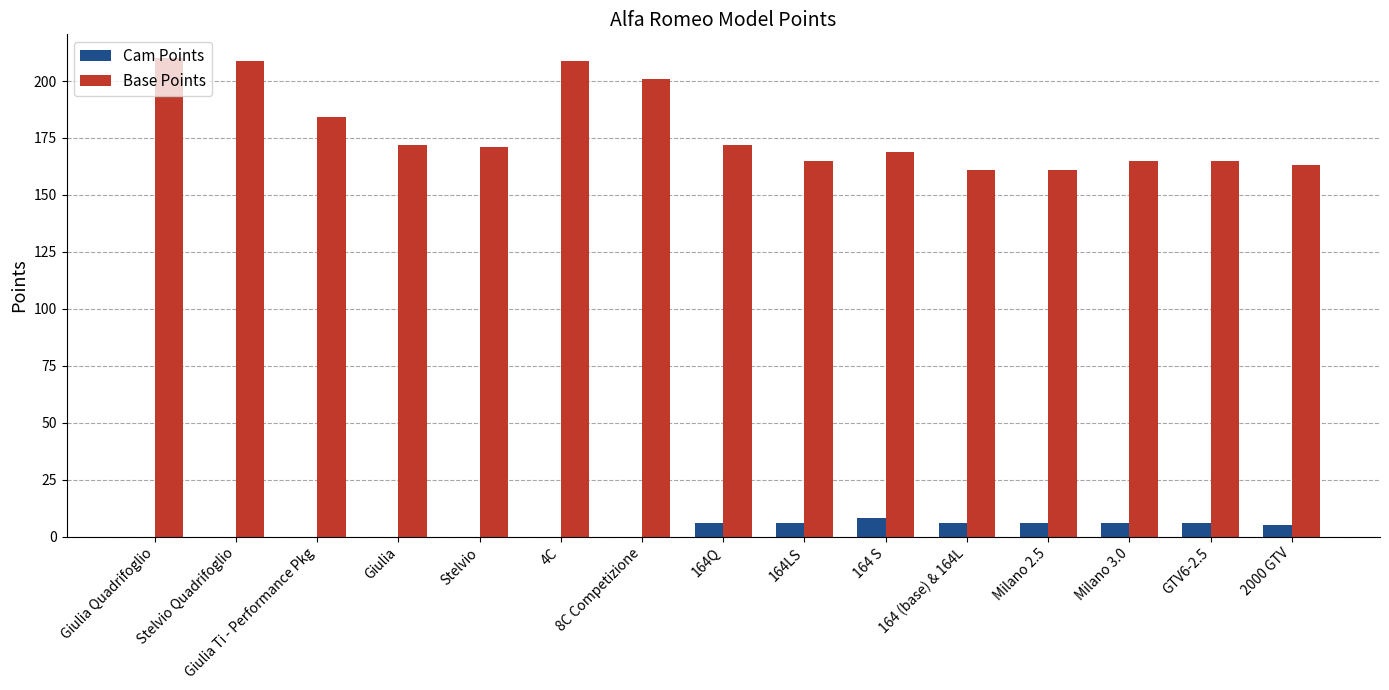

Reading left to right, transcribe all the data shown in this chart.

Cam Points: Giulia Quadrifoglio=0	Stelvio Quadrifoglio=0	Giulia Ti - Performance Pkg=0	Giulia=0	Stelvio=0	4C=0	8C Competizione=0	164Q=6	164LS=6	164 S=8	164 (base) & 164L=6	Milano 2.5=6	Milano 3.0=6	GTV6-2.5=6	2000 GTV=5
Base Points: Giulia Quadrifoglio=210	Stelvio Quadrifoglio=209	Giulia Ti - Performance Pkg=184	Giulia=172	Stelvio=171	4C=209	8C Competizione=201	164Q=172	164LS=165	164 S=169	164 (base) & 164L=161	Milano 2.5=161	Milano 3.0=165	GTV6-2.5=165	2000 GTV=163